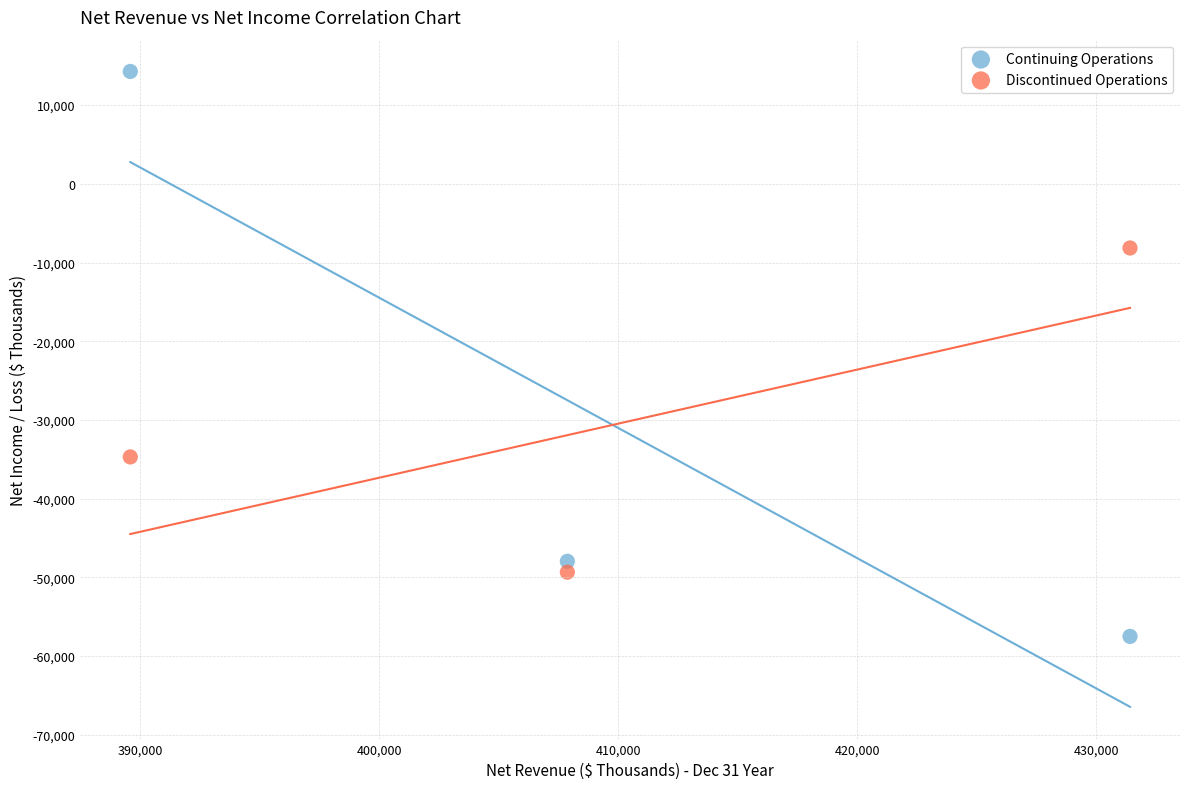

Which series contains the highest Y value?

Continuing Operations